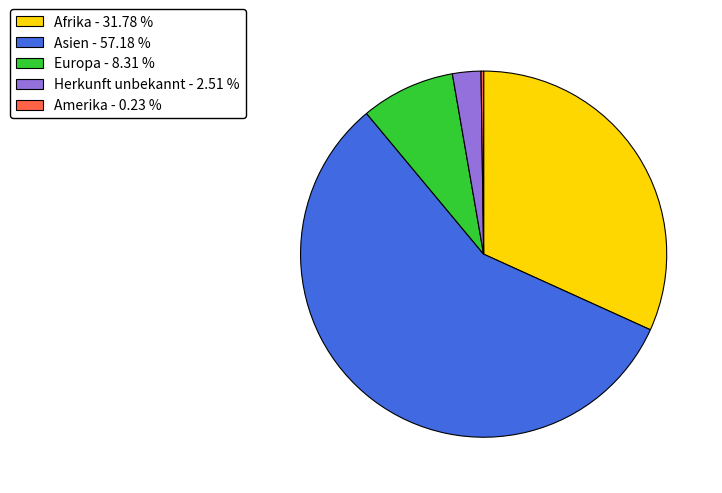

What is the largest slice in the pie chart?

Asien - 57.18 %